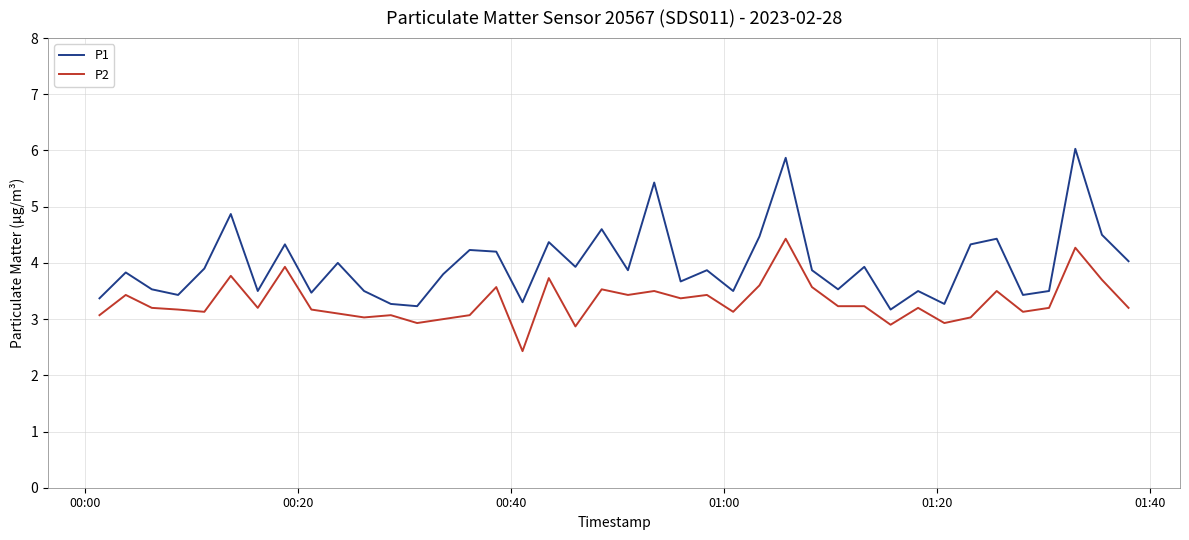

Reading right to left, what are all the values shown in this chart?

P1: 4.0	4.5	6.0	3.5	3.4	4.4	4.3	3.3	3.5	3.2	3.9	3.5	3.9	5.9	4.5	3.5	3.9	3.7	5.4	3.9	4.6	3.9	4.4	3.3	4.2	4.2	3.8	3.2	3.3	3.5	4.0	3.5	4.3	3.5	4.9	3.9	3.4	3.5	3.8	3.4
P2: 3.2	3.7	4.3	3.2	3.1	3.5	3.0	2.9	3.2	2.9	3.2	3.2	3.6	4.4	3.6	3.1	3.4	3.4	3.5	3.4	3.5	2.9	3.7	2.4	3.6	3.1	3.0	2.9	3.1	3.0	3.1	3.2	3.9	3.2	3.8	3.1	3.2	3.2	3.4	3.1